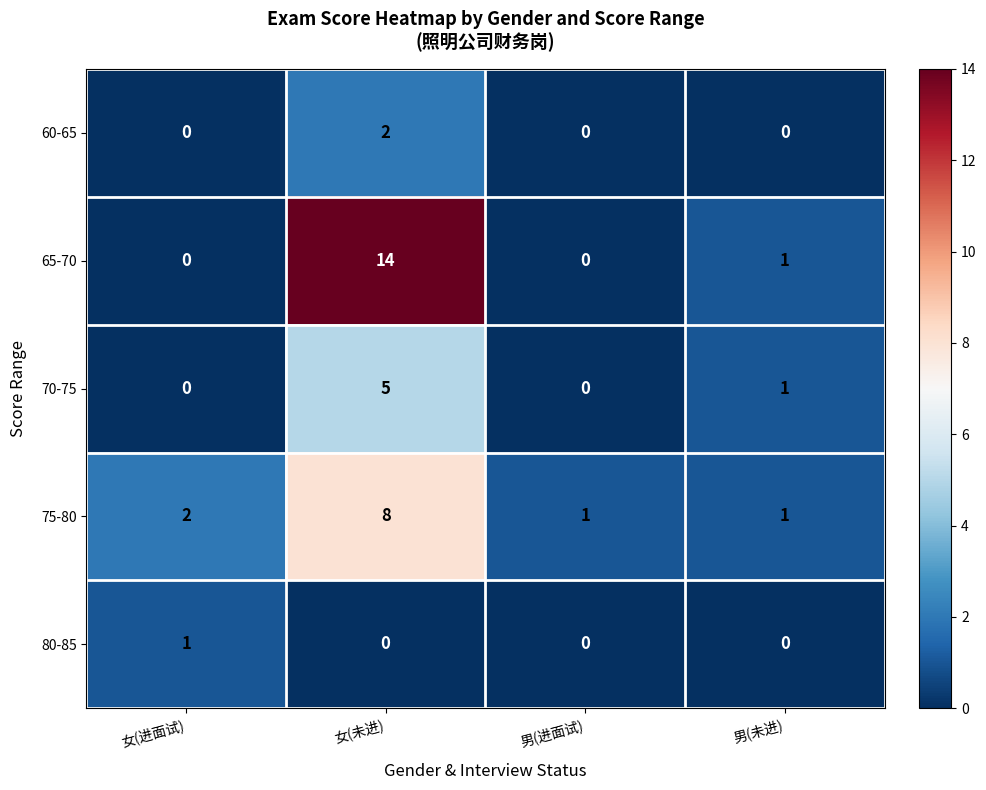

Which series changed the most between 女(未进) and 男(进面试)?

65-70